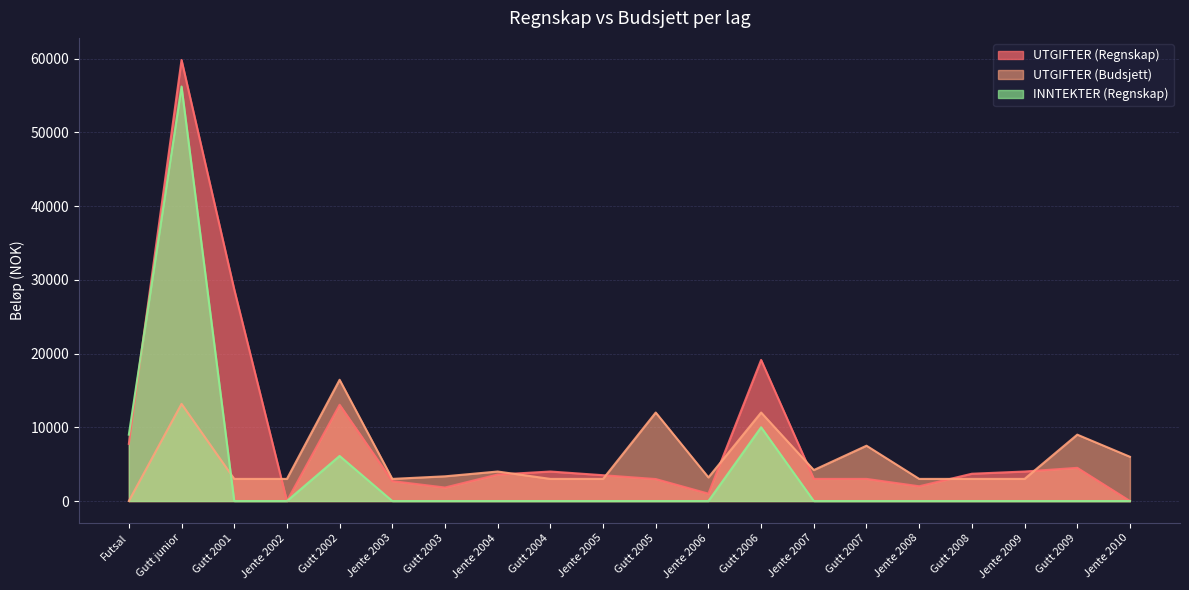

Is the value of UTGIFTER (Regnskap) at Jente 2009 greater than the value of INNTEKTER (Regnskap) at Jente 2004?

Yes